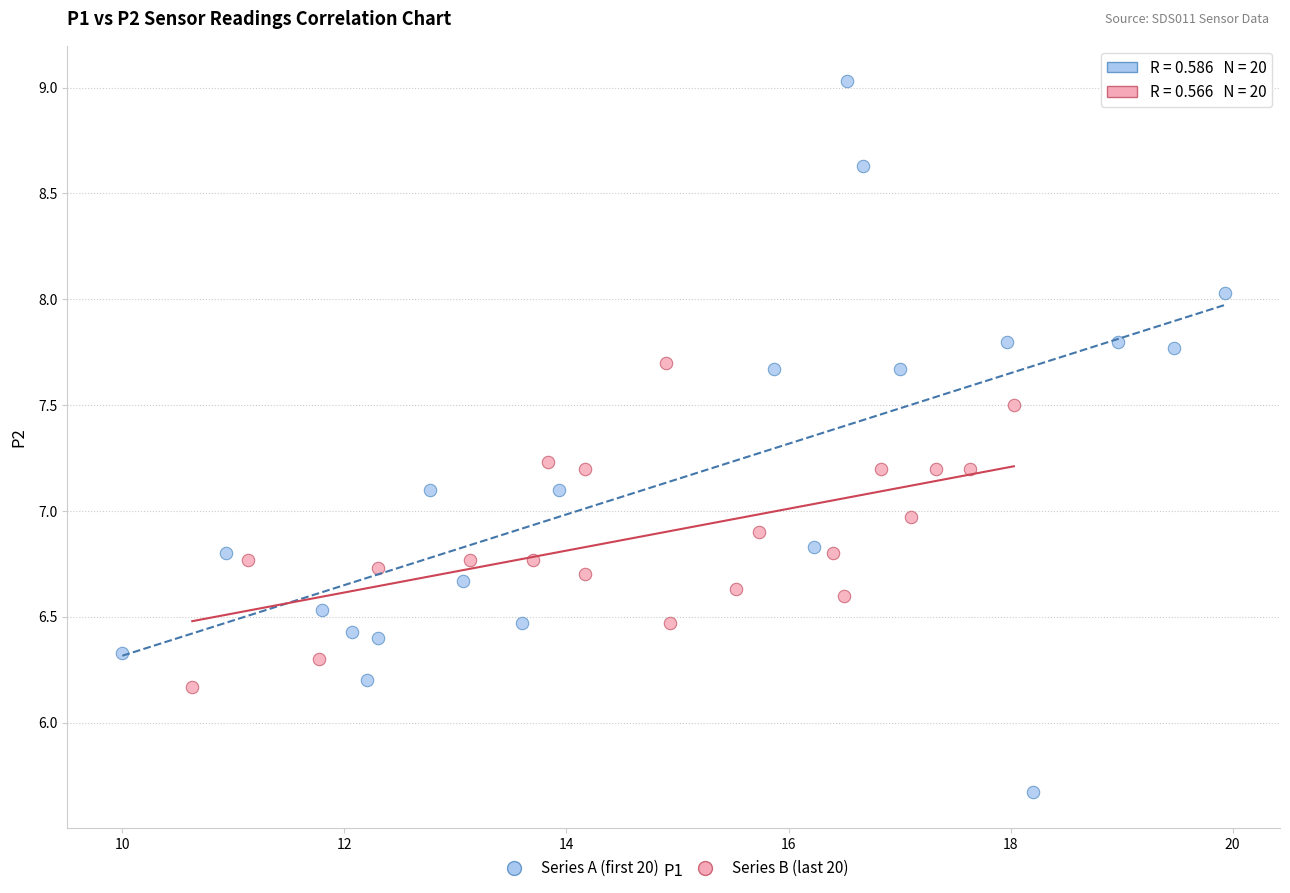

Which series contains the lowest Y value?

Series A (first 20)